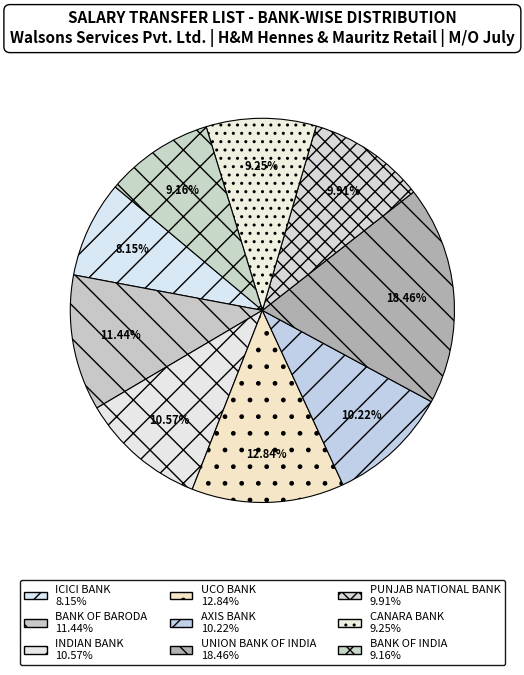

Between UNION BANK OF INDIA and CANARA BANK, which is larger?

UNION BANK OF INDIA